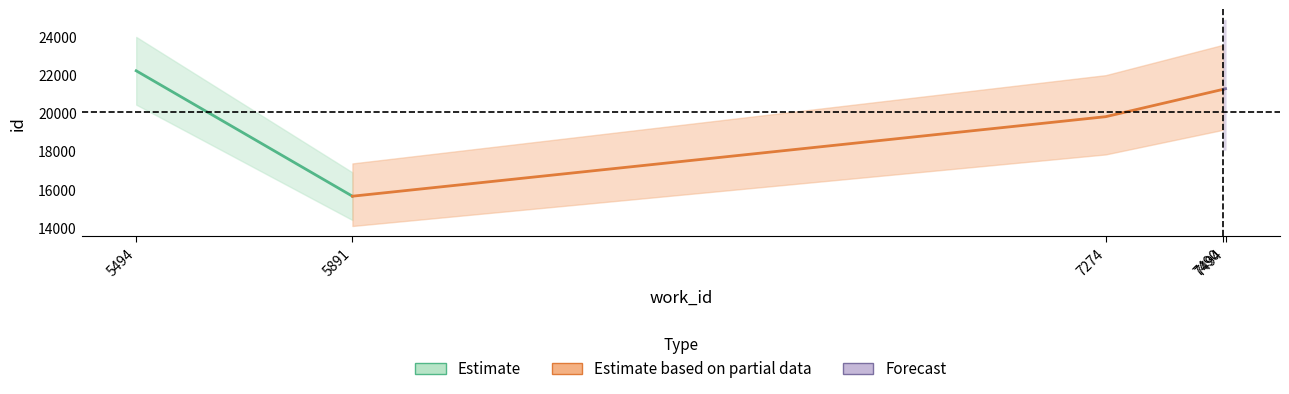

True or false: work_id and id cross at least once.

False